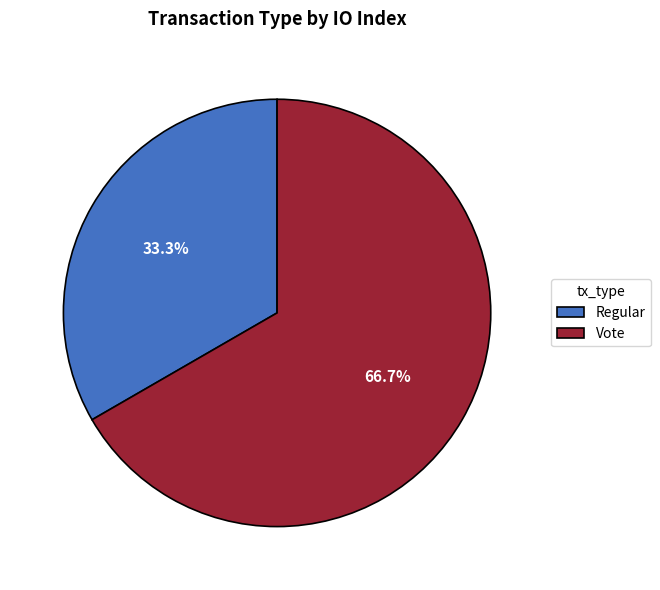

Is there any slice that represents more than half of the pie?

Yes